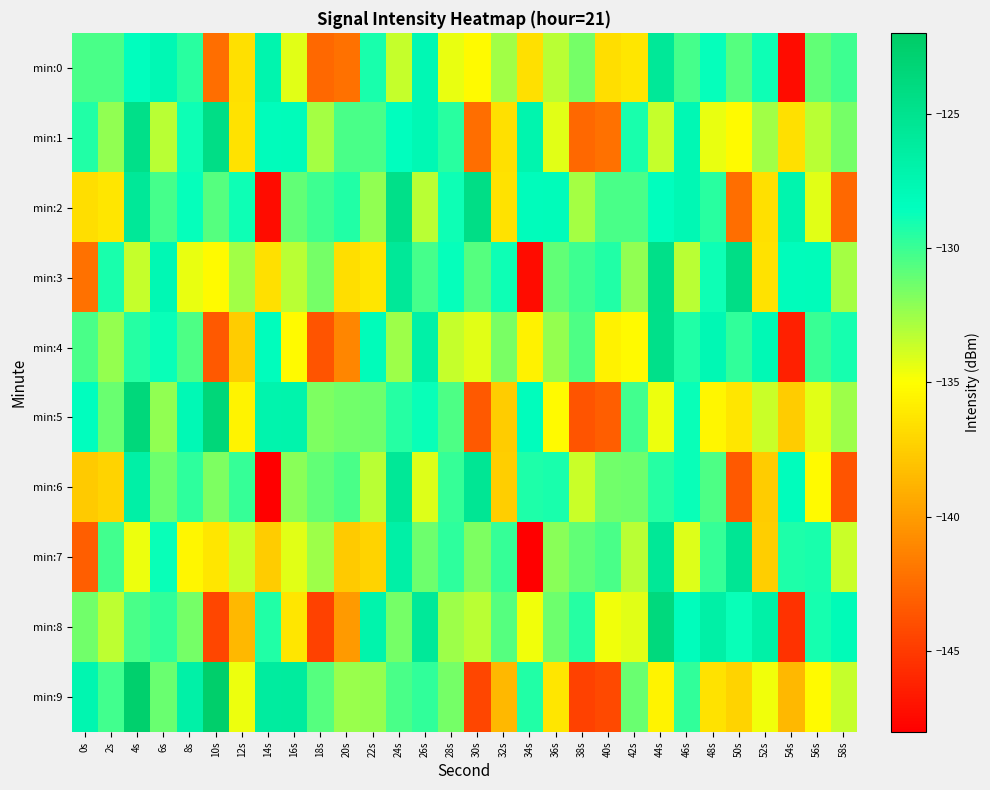

What is the minimum value shown in the chart?

-148.4